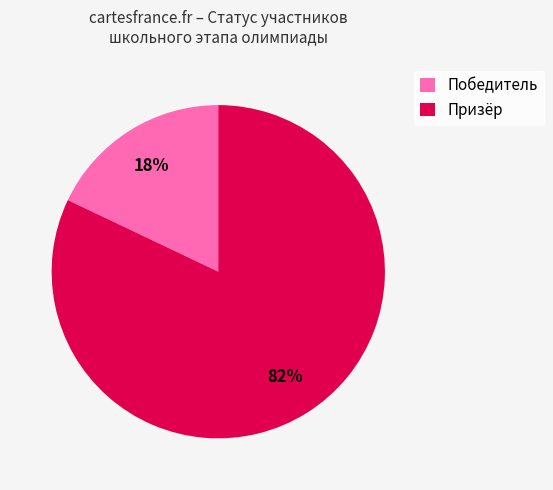

Is Призёр the majority of the pie?

Yes